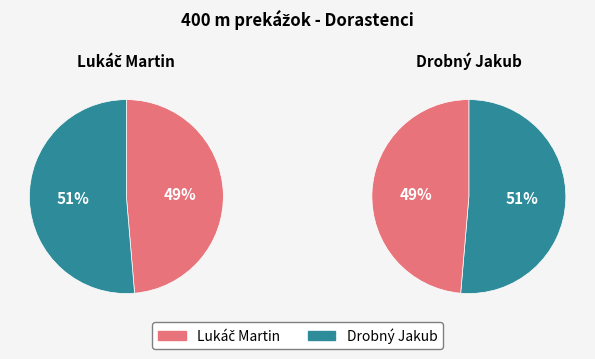

How many segments does this pie chart have?

2